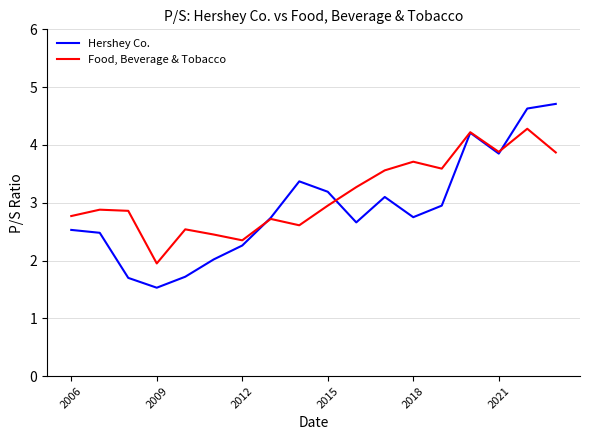

List the series in order of their overall mean, highest first.

Food, Beverage & Tobacco, Hershey Co.